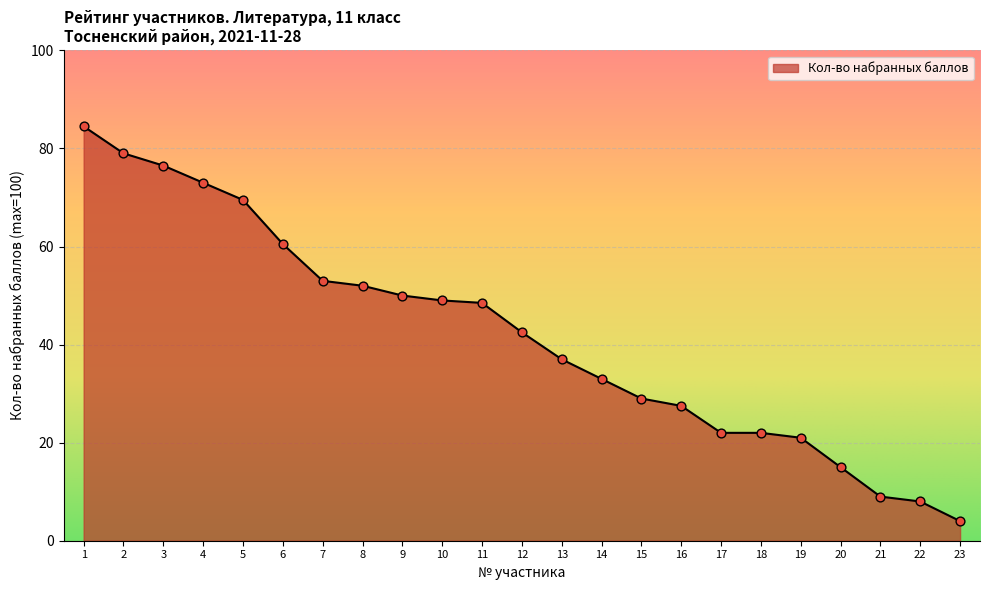

Approximately how many times larger is the value at 3 compared to 18?

3.5